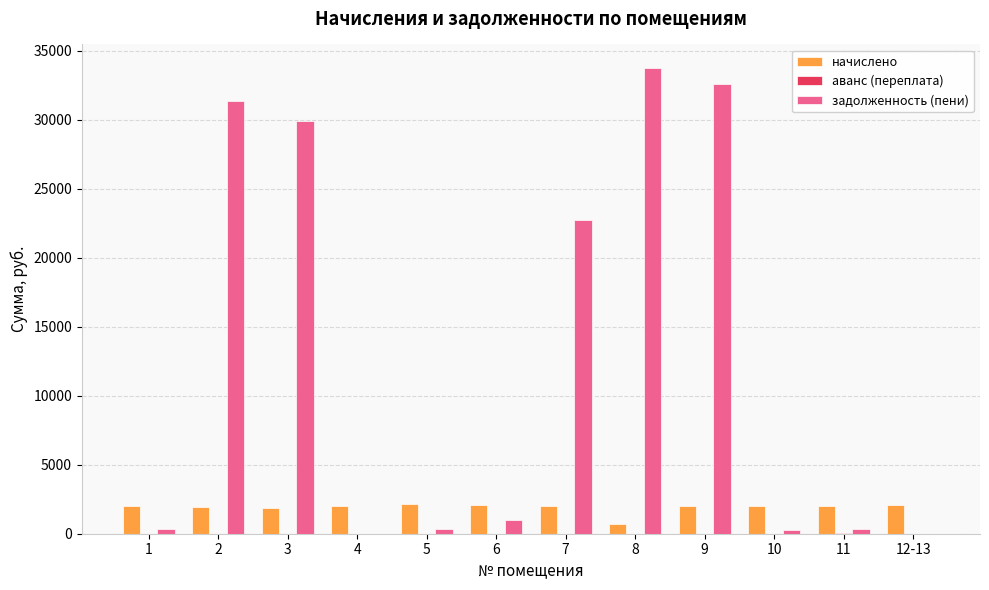

What is the sum of all начислено values?

22799.4